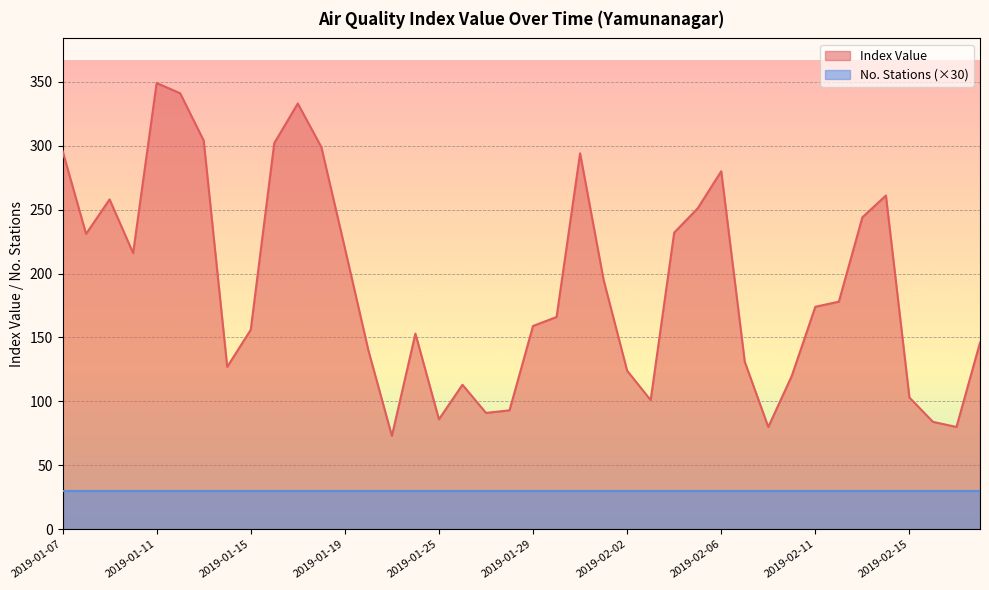

How many points are lower than both their immediate neighbors (excluding endpoints)?

9